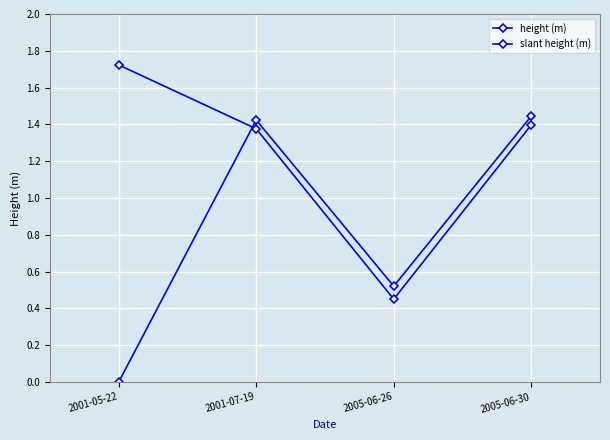

The slant height (m) series shows 2.5 at 2001-07-19. True or false?

False